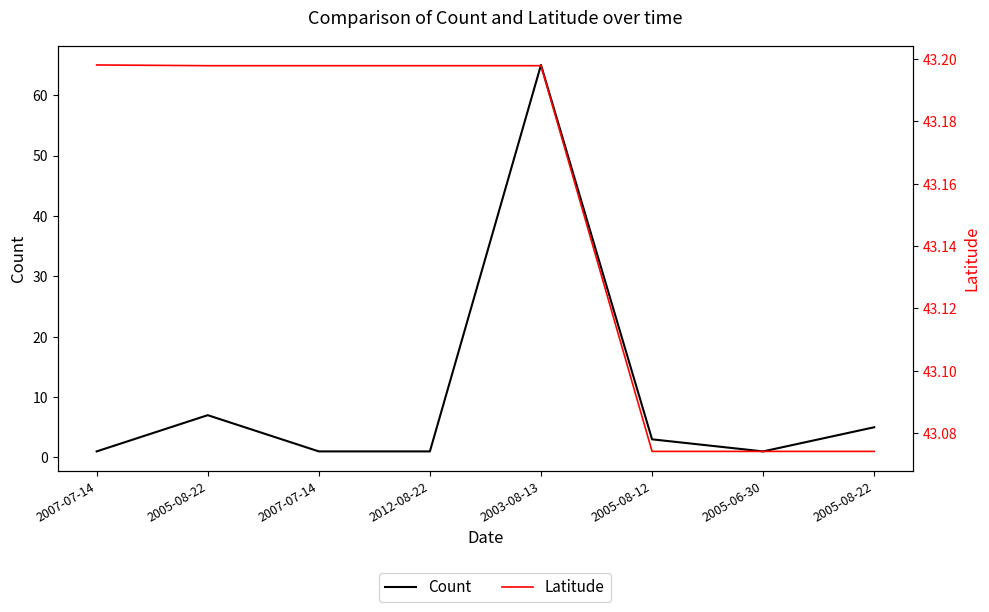

At which label does Count reach its minimum?

2007-07-14